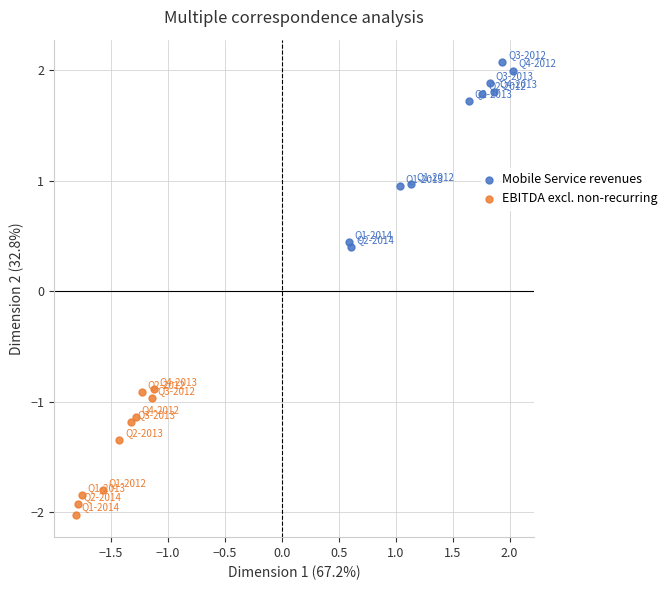

Which series contains the lowest Y value?

EBITDA excl. non-recurring